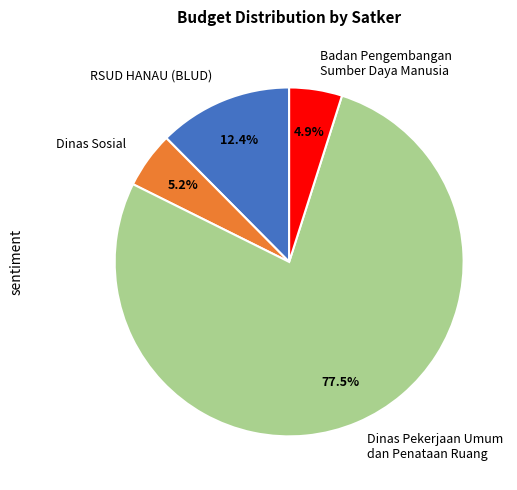

Between Dinas Pekerjaan Umum dan Penataan Ruang and RSUD HANAU (BLUD), which is larger?

Dinas Pekerjaan Umum dan Penataan Ruang